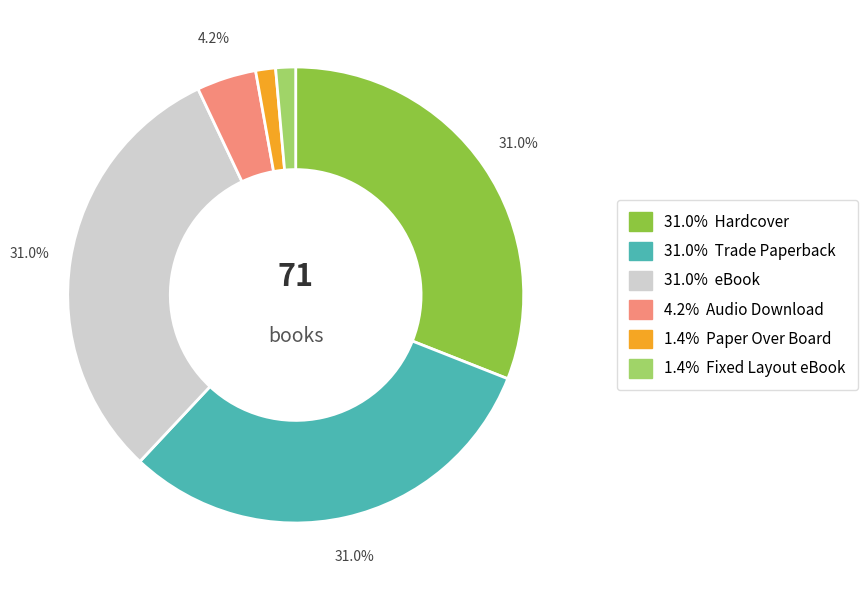

Does any single category account for the majority?

No